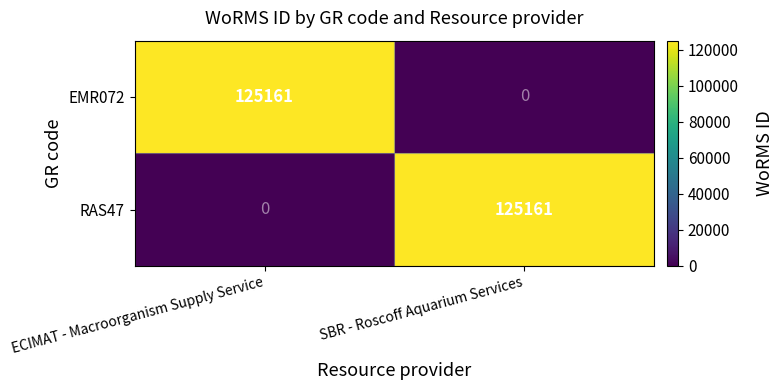

Reading right to left, what are all the values shown in this chart?

EMR072: 0	125161
RAS47: 125161	0